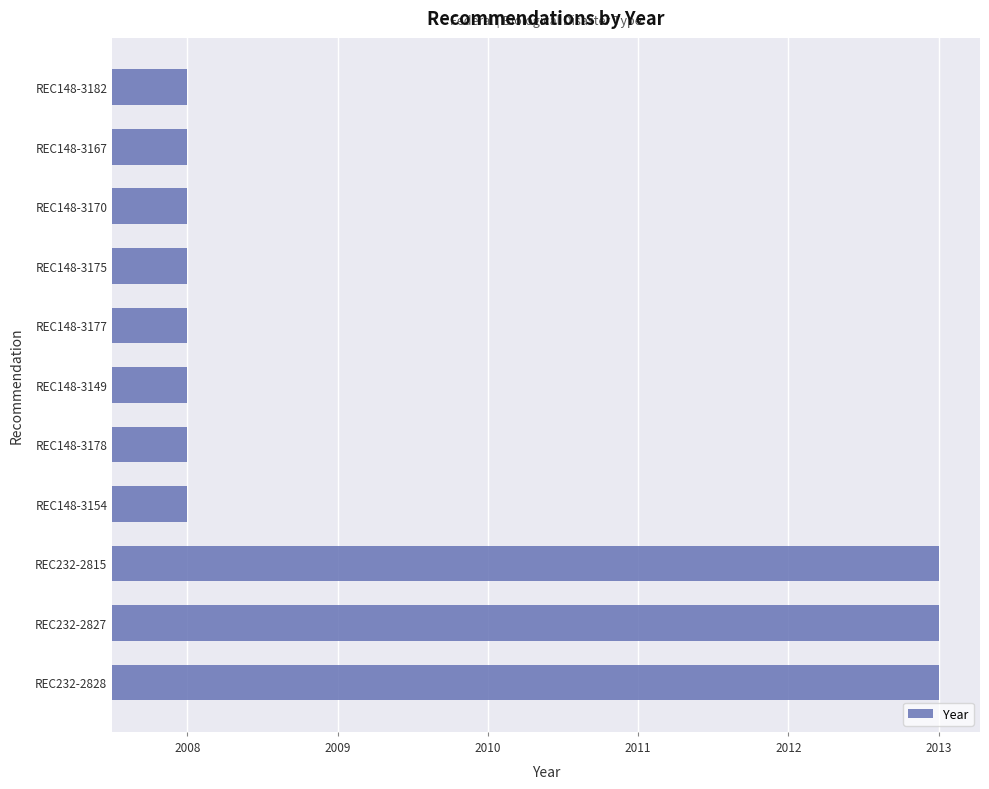

Does the chart contain any negative values?

No